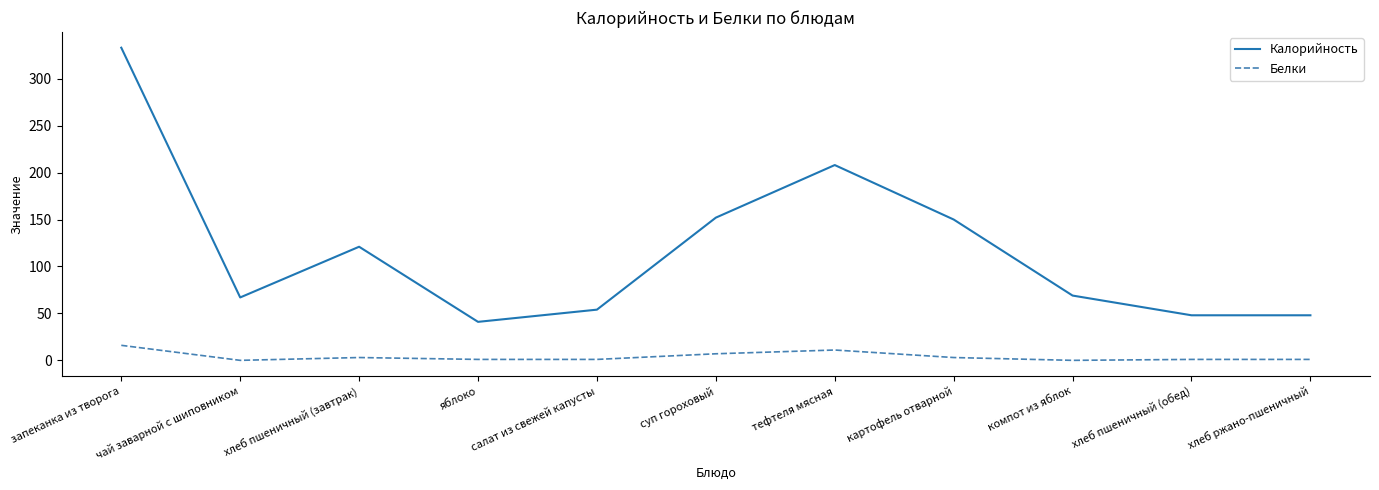

At how many categories does at least one series exceed 232?

1